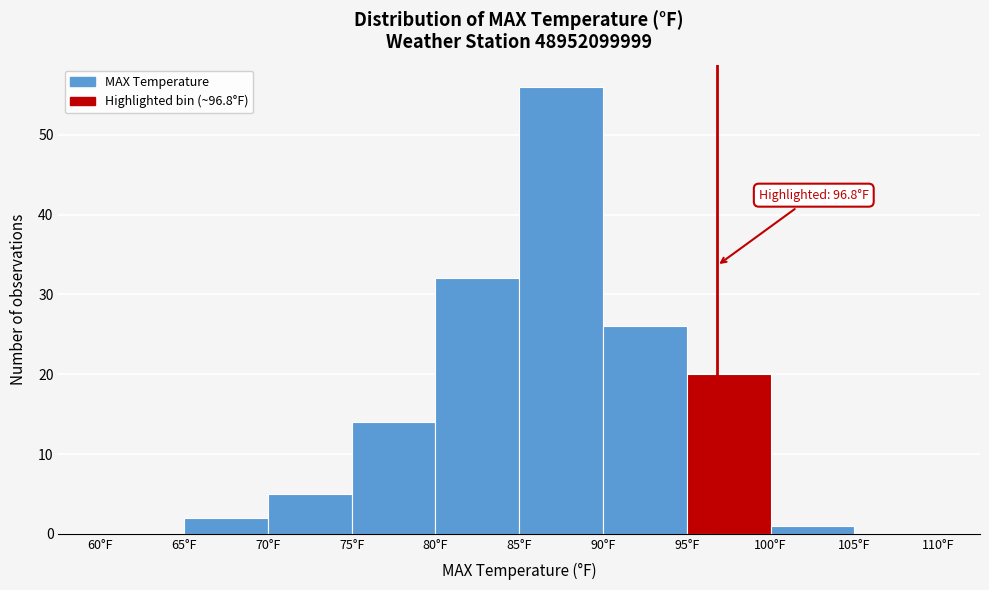

Over which range of the x-axis is the bar tallest?

85 to 90